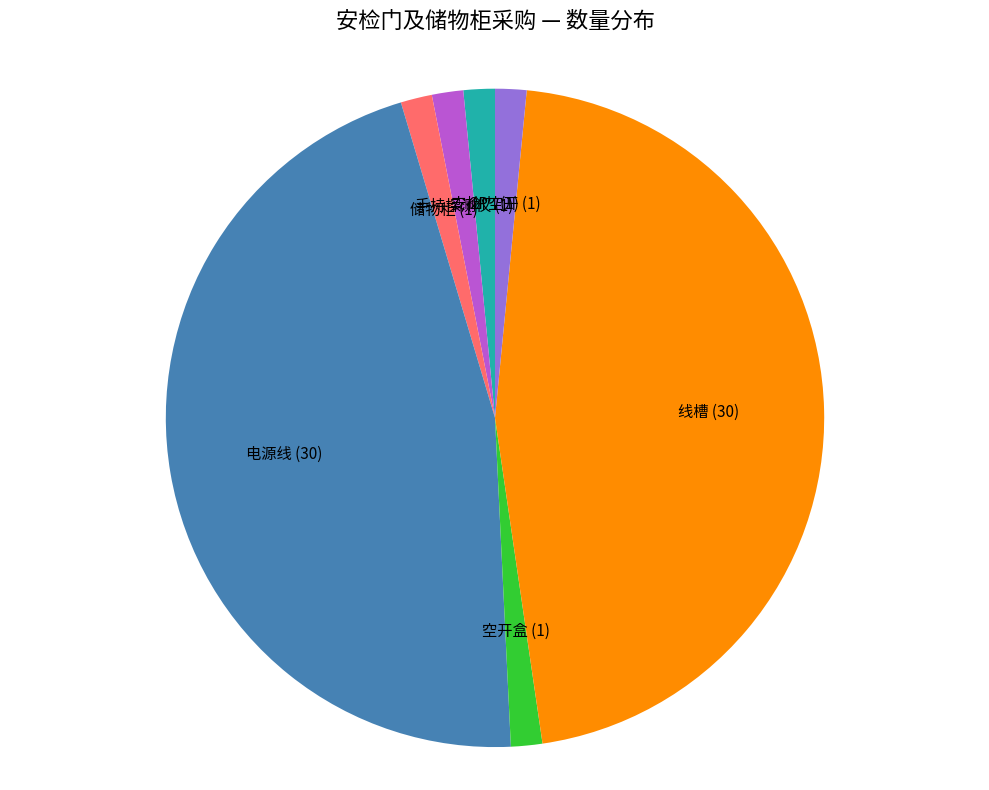

Is there a majority slice in this chart?

No